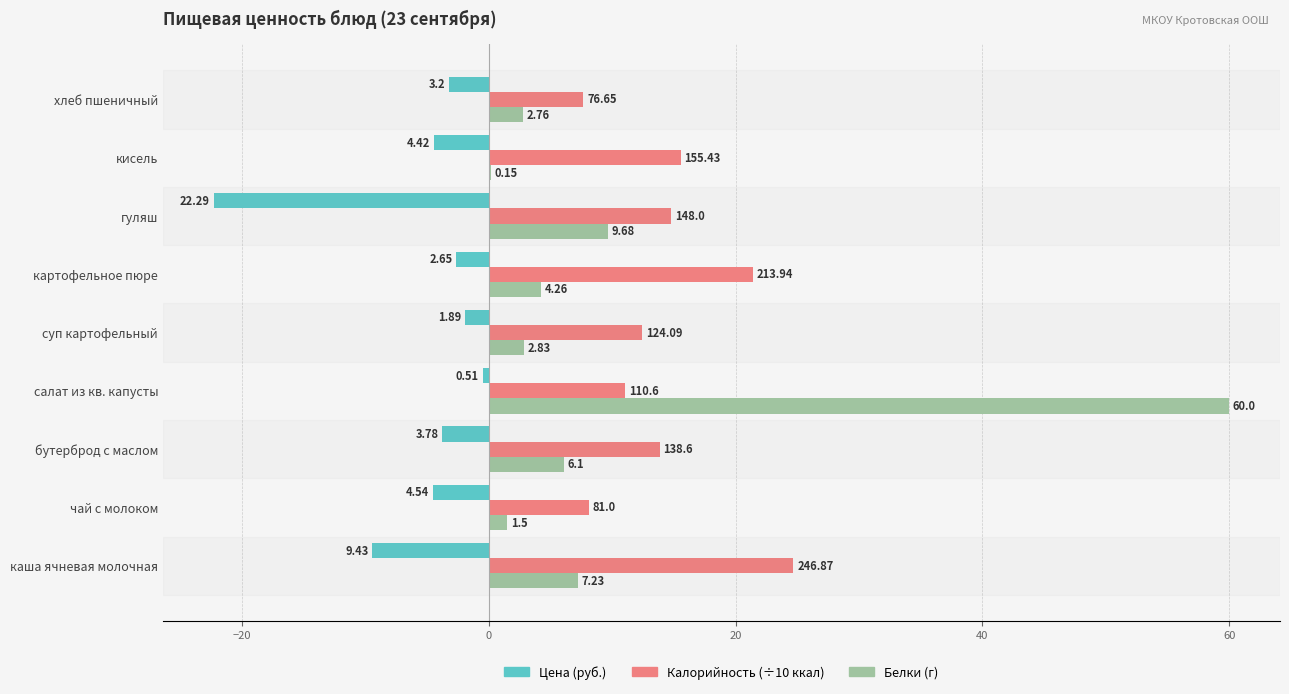

What are all the series names shown in the legend?

Цена (руб.), Калорийность (÷10 ккал), Белки (г)